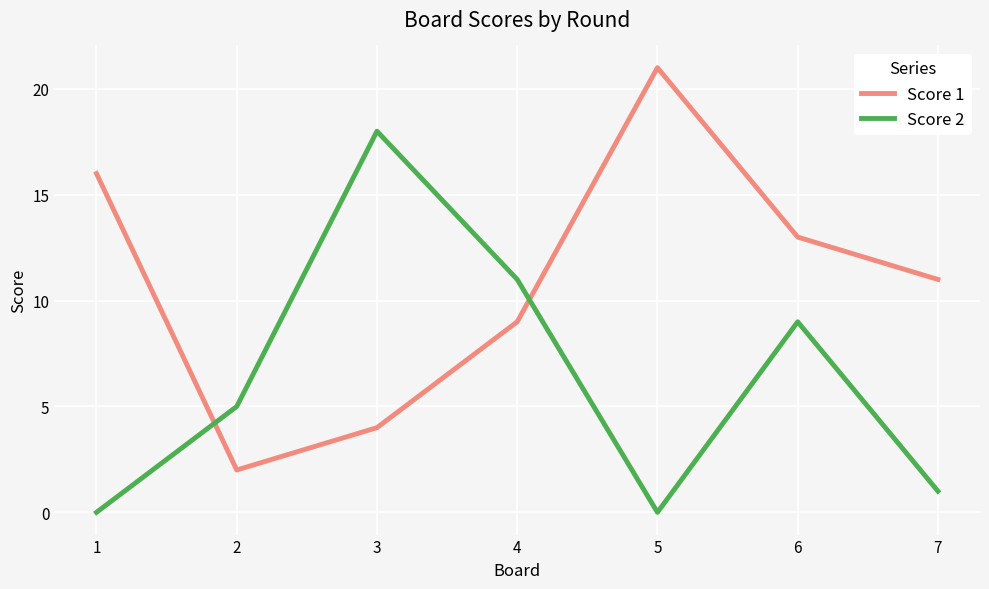

Is the value of Score 2 at 3 greater than the value of Score 1 at 3?

Yes